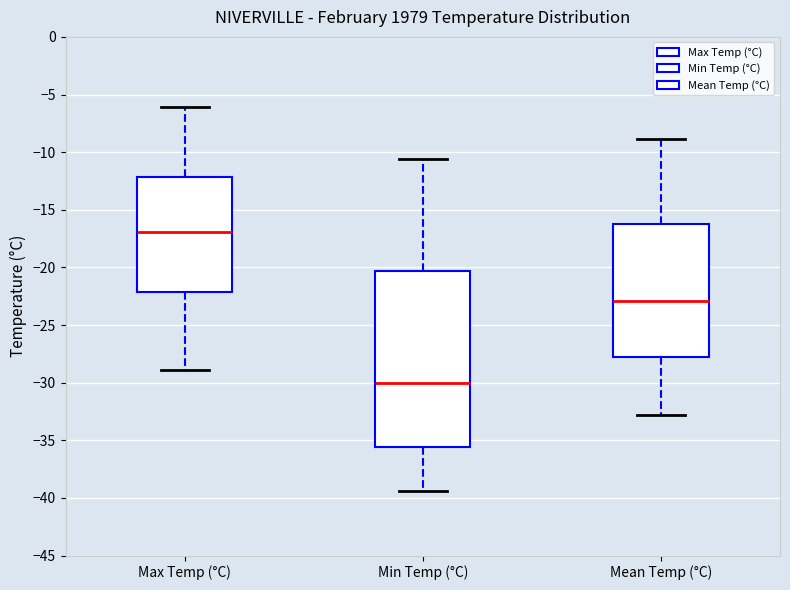

Reading left to right, transcribe this box plot: for each box, give where its median line is, the range the box spans, and where its two whiskers end, as read against the y-axis. The values are not printed on the chart, so give them approximately, as read against the axis.

Max Temp (°C): median -17.0, box -22.0 to -12.0, whiskers -29.0 to -6.0
Min Temp (°C): median -30.0, box -35.5 to -20.5, whiskers -39.5 to -10.5
Mean Temp (°C): median -23.0, box -28.0 to -16.5, whiskers -33.0 to -9.0